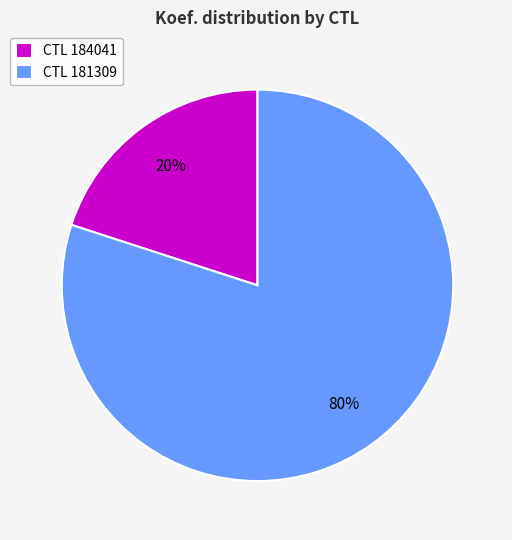

Which category has the biggest portion of the pie?

CTL 181309